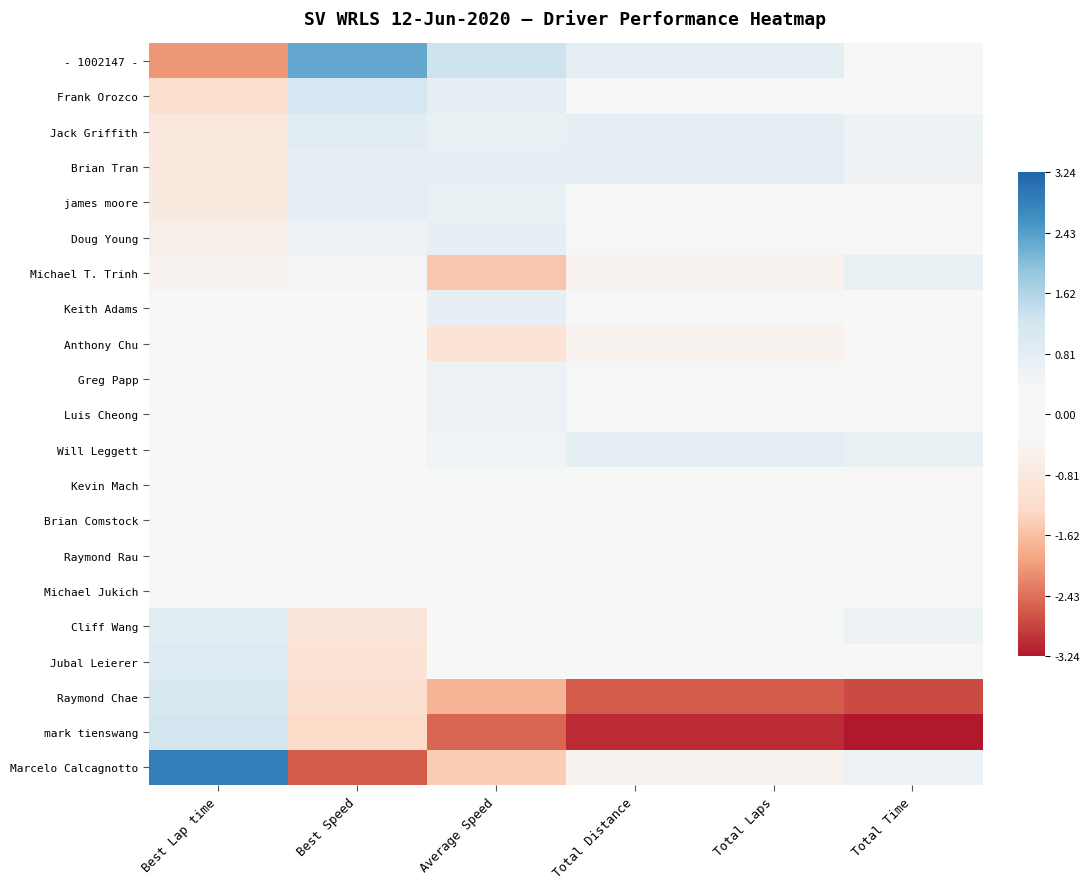

Reading left to right, what are all the values shown in this chart?

- 1002147 -: Best Lap time=-2.1	Best Speed=2.3	Average Speed=1.3	Total Distance=0.8	Total Laps=0.8	Total Time=0.2
Frank Orozco: Best Lap time=-1.1	Best Speed=1.2	Average Speed=0.8	Total Distance=0.4	Total Laps=0.4	Total Time=0.0
Jack Griffith: Best Lap time=-0.8	Best Speed=0.8	Average Speed=0.7	Total Distance=0.8	Total Laps=0.8	Total Time=0.6
Brian Tran: Best Lap time=-0.8	Best Speed=0.8	Average Speed=0.7	Total Distance=0.8	Total Laps=0.8	Total Time=0.6
james moore: Best Lap time=-0.8	Best Speed=0.8	Average Speed=0.7	Total Distance=0.4	Total Laps=0.4	Total Time=0.1
Doug Young: Best Lap time=-0.6	Best Speed=0.6	Average Speed=0.7	Total Distance=0.4	Total Laps=0.4	Total Time=0.0
Michael T. Trinh: Best Lap time=-0.5	Best Speed=0.4	Average Speed=-1.5	Total Distance=-0.5	Total Laps=-0.5	Total Time=0.7
Keith Adams: Best Lap time=-0.3	Best Speed=0.3	Average Speed=0.7	Total Distance=0.4	Total Laps=0.4	Total Time=0.0
Anthony Chu: Best Lap time=-0.3	Best Speed=0.2	Average Speed=-1.0	Total Distance=-0.5	Total Laps=-0.5	Total Time=0.2
Greg Papp: Best Lap time=-0.2	Best Speed=0.1	Average Speed=0.6	Total Distance=0.4	Total Laps=0.4	Total Time=0.1
Luis Cheong: Best Lap time=-0.2	Best Speed=0.1	Average Speed=0.6	Total Distance=0.4	Total Laps=0.4	Total Time=0.1
Will Leggett: Best Lap time=0.0	Best Speed=-0.1	Average Speed=0.5	Total Distance=0.8	Total Laps=0.8	Total Time=0.7
Kevin Mach: Best Lap time=0.1	Best Speed=-0.1	Average Speed=0.4	Total Distance=0.4	Total Laps=0.4	Total Time=0.3
Brian Comstock: Best Lap time=0.1	Best Speed=-0.1	Average Speed=0.3	Total Distance=0.4	Total Laps=0.4	Total Time=0.3
Raymond Rau: Best Lap time=0.2	Best Speed=-0.2	Average Speed=0.3	Total Distance=0.4	Total Laps=0.4	Total Time=0.4
Michael Jukich: Best Lap time=0.2	Best Speed=-0.3	Average Speed=0.2	Total Distance=0.4	Total Laps=0.4	Total Time=0.4
Cliff Wang: Best Lap time=0.9	Best Speed=-0.9	Average Speed=-0.0	Total Distance=0.4	Total Laps=0.4	Total Time=0.6
Jubal Leierer: Best Lap time=0.9	Best Speed=-1.0	Average Speed=-0.2	Total Distance=-0.1	Total Laps=-0.1	Total Time=0.2
Raymond Chae: Best Lap time=1.1	Best Speed=-1.1	Average Speed=-1.7	Total Distance=-2.6	Total Laps=-2.6	Total Time=-2.8
mark tienswang: Best Lap time=1.2	Best Speed=-1.2	Average Speed=-2.5	Total Distance=-3.1	Total Laps=-3.1	Total Time=-3.2
Marcelo Calcagnotto: Best Lap time=2.9	Best Speed=-2.6	Average Speed=-1.4	Total Distance=-0.5	Total Laps=-0.5	Total Time=0.6